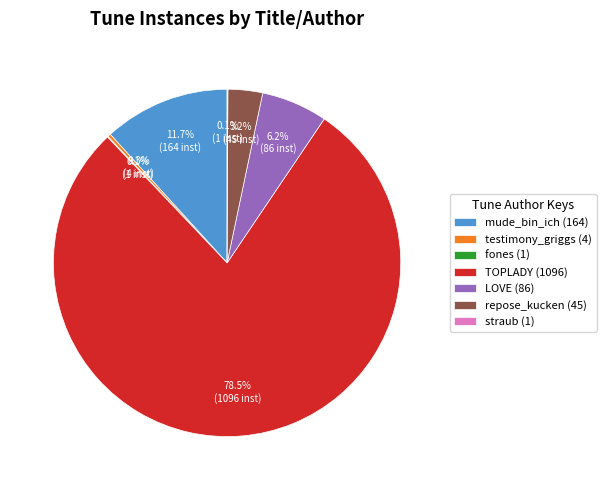

What percentage do repose_kucken (45) and testimony_griggs (4) together represent?

3.5%